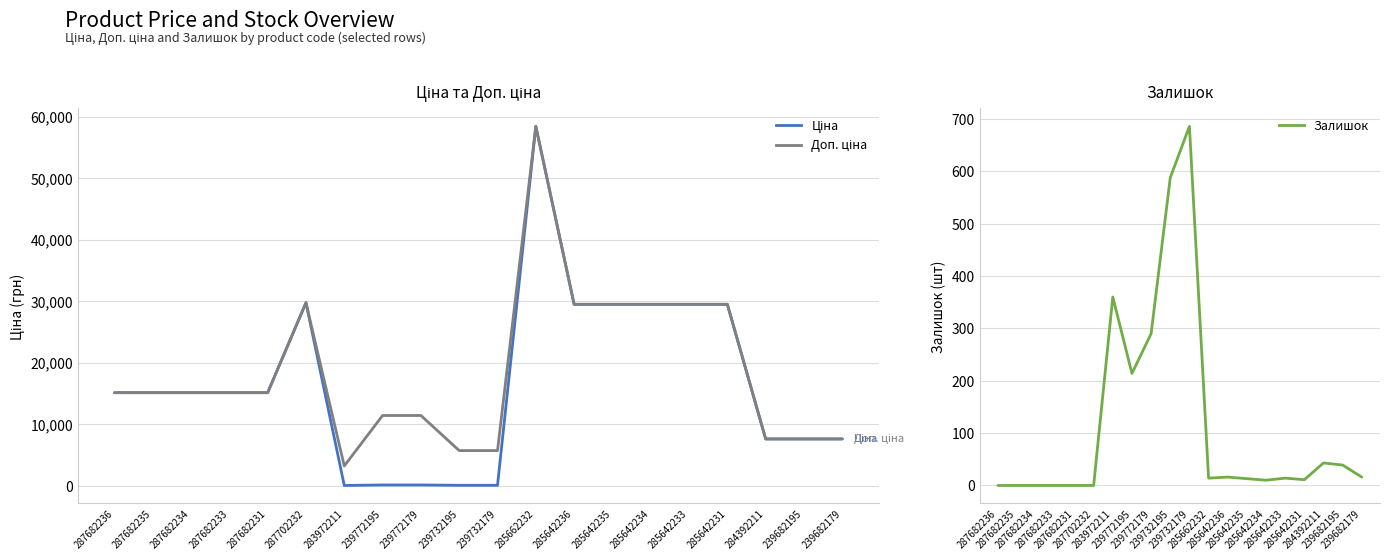

At which category is the sum across all series the highest?

285662232